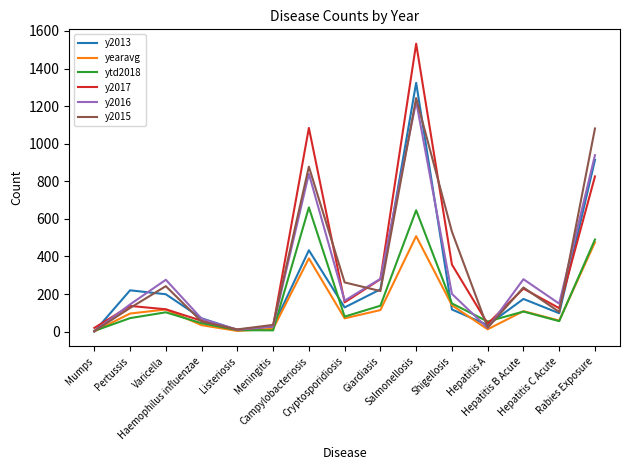

What is the maximum value for y2016?

1225.0